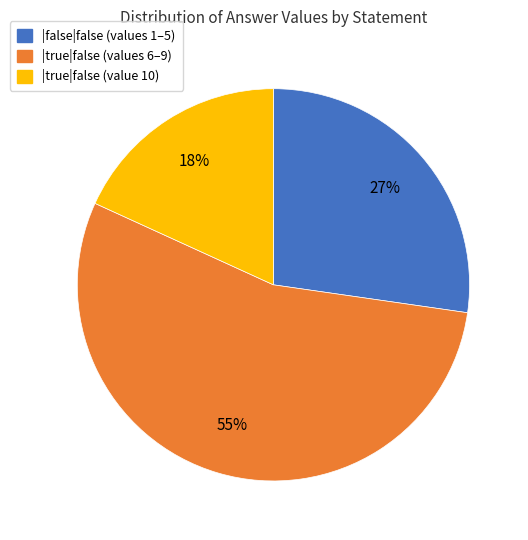

To the nearest percent, what is the average slice percentage?

33%